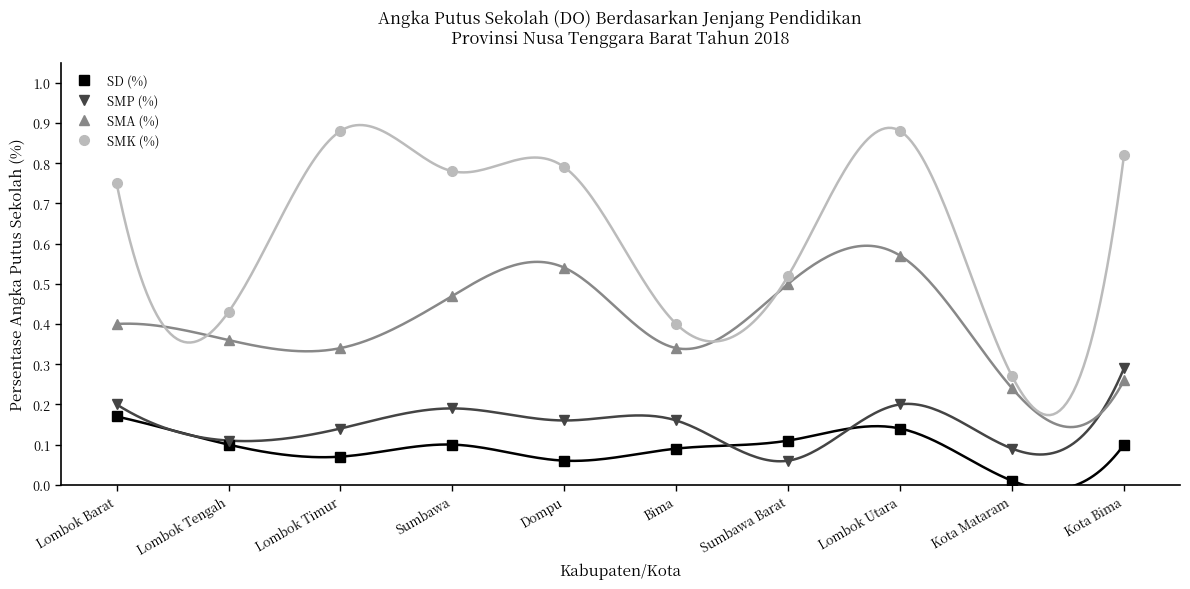

How many SMA (%) values are between 0 and 1?

10